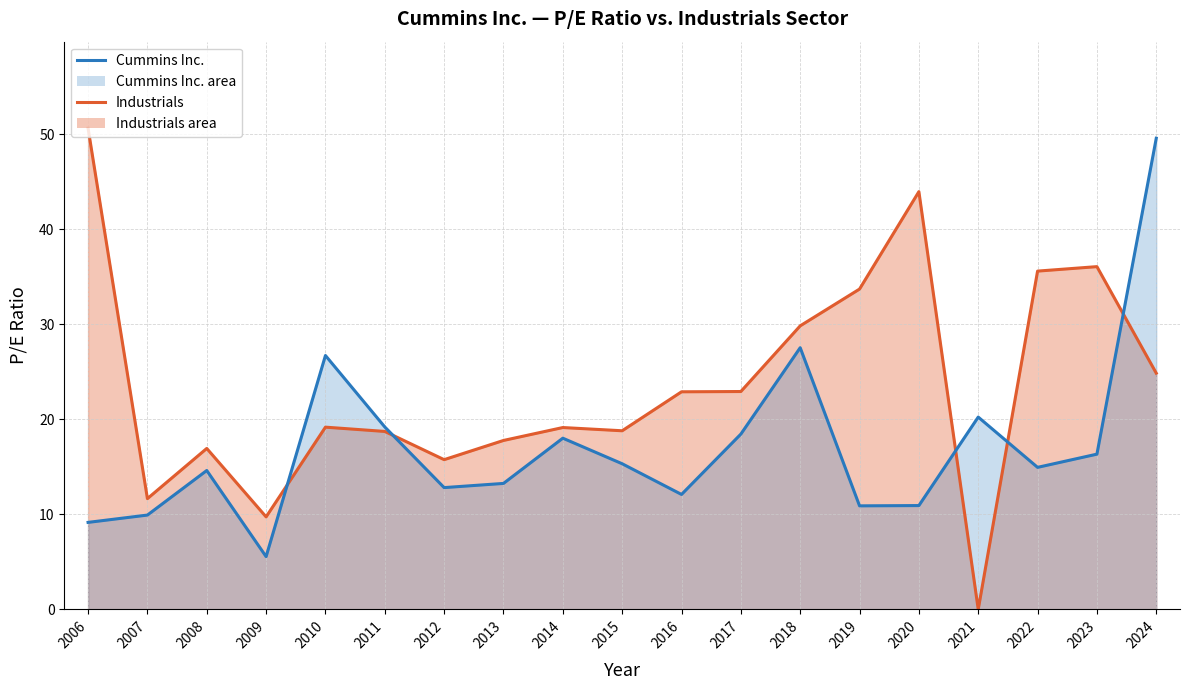

Which has a higher value, 2021 or 2008?

2008